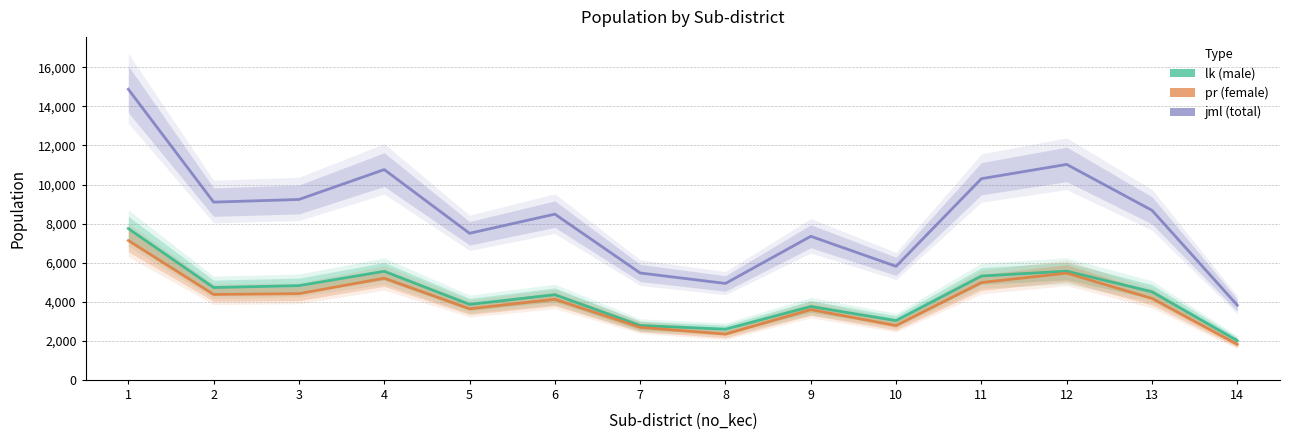

At how many categories does at least one series exceed 5037?

12